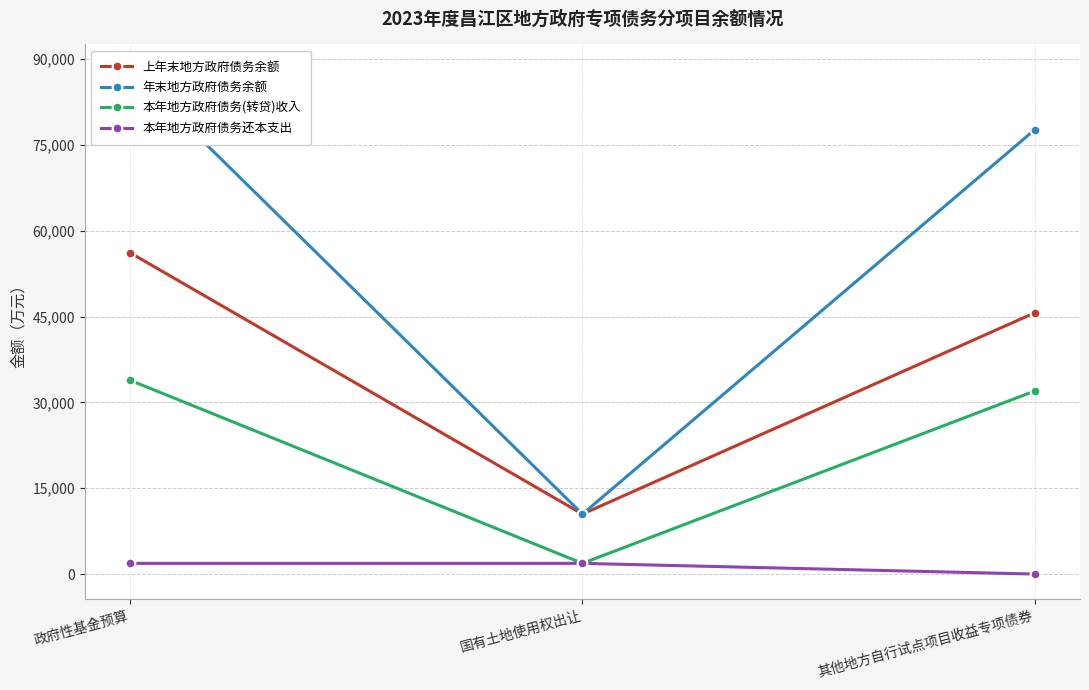

What is the difference between the 上年末地方政府债务余额 values at 其他地方自行试点项目收益专项债券 and 国有土地使用权出让?

35180